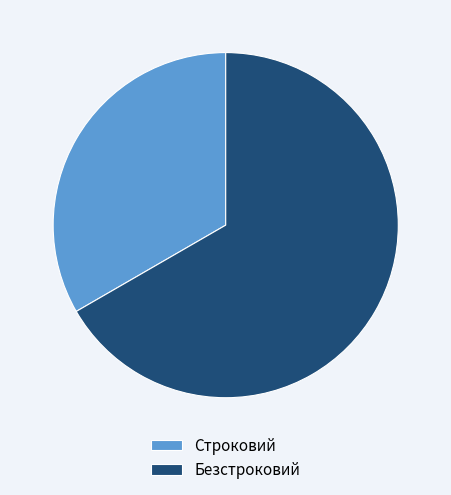

Is the sum of Безстроковий and Строковий greater than half?

Yes